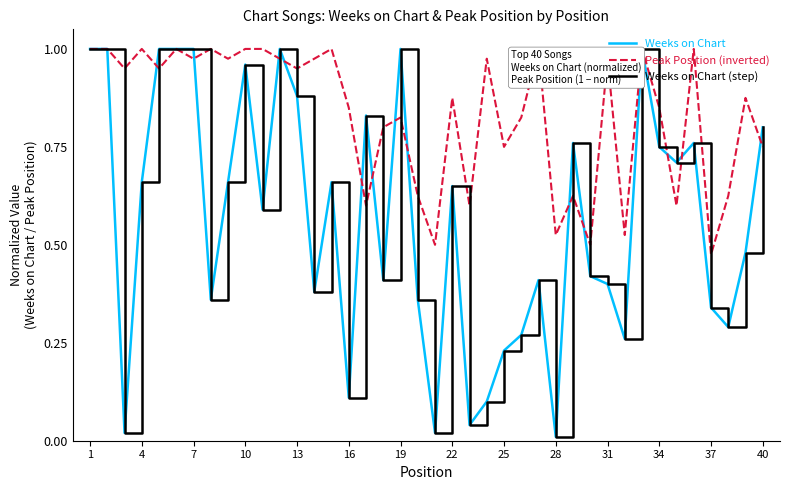

Which series has the largest total across all categories?

Peak Position (inverted)